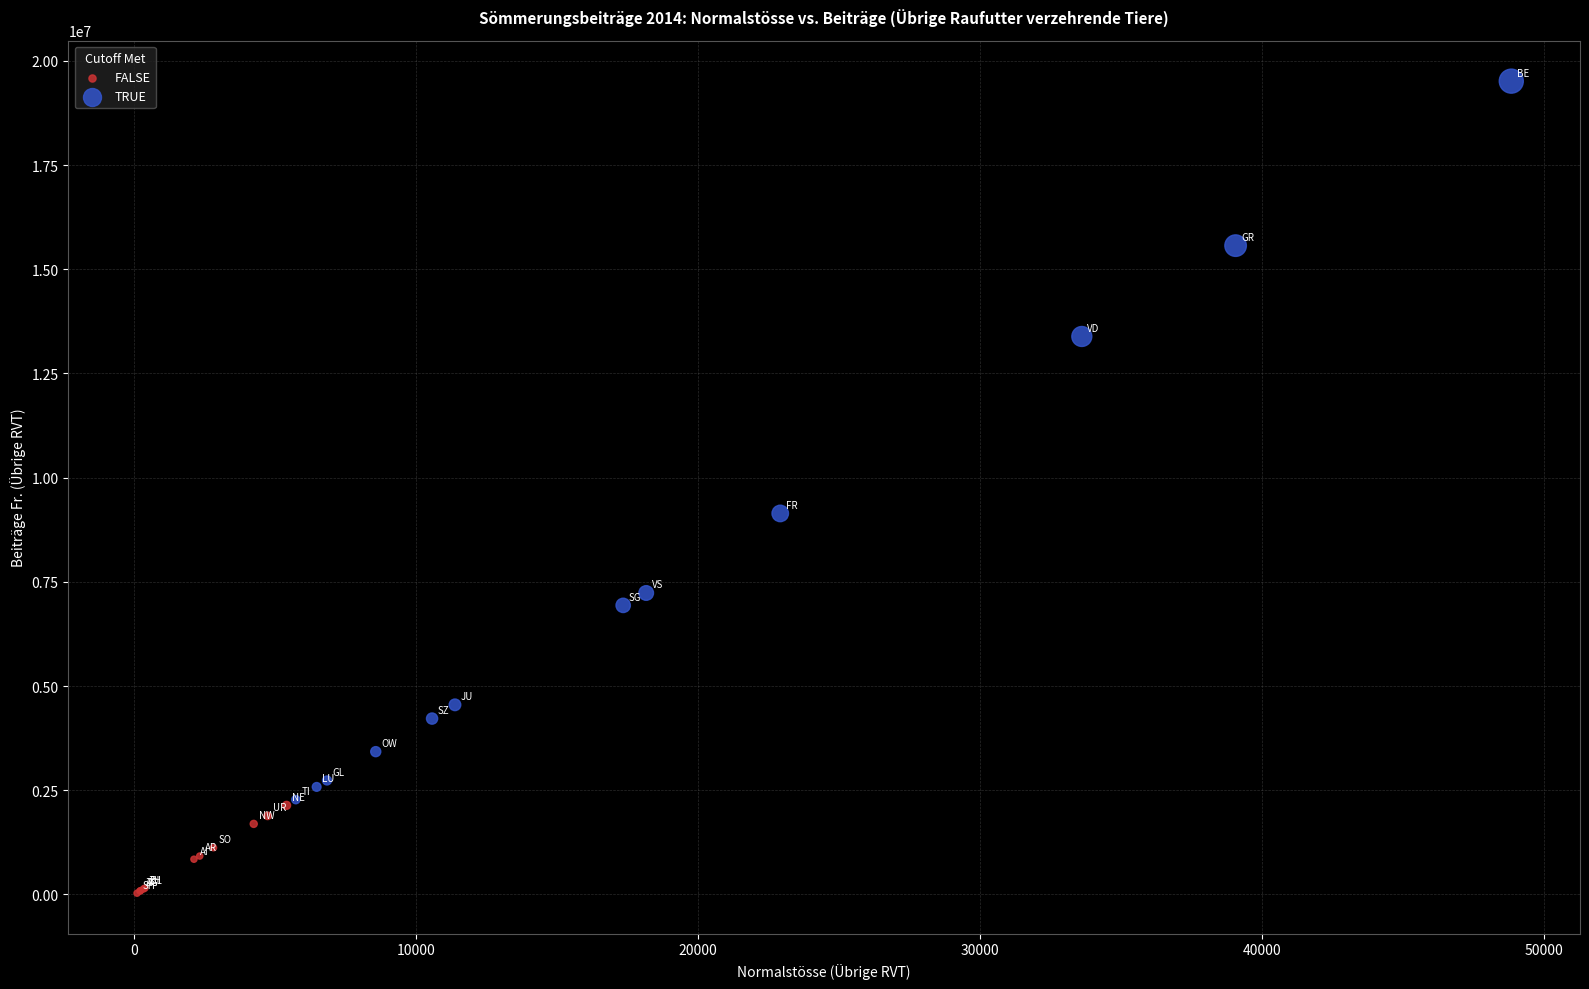

Which series contains the lowest Y value?

FALSE